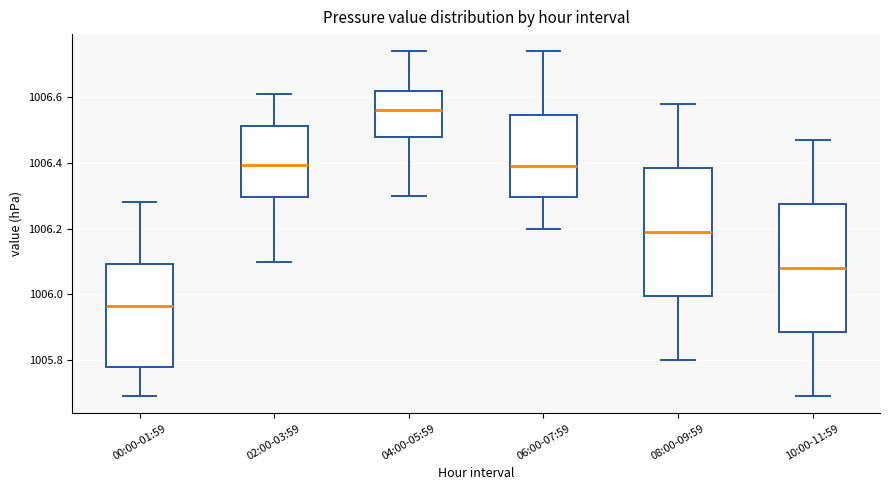

Reading left to right, transcribe this box plot: for each box, give where its median line is, the range the box spans, and where its two whiskers end, as read against the y-axis. The values are not printed on the chart, so give them approximately, as read against the axis.

00:00-01:59: median 1005.96, box 1005.78 to 1006.10, whiskers 1005.70 to 1006.28
02:00-03:59: median 1006.40, box 1006.30 to 1006.52, whiskers 1006.10 to 1006.62
04:00-05:59: median 1006.56, box 1006.48 to 1006.62, whiskers 1006.30 to 1006.74
06:00-07:59: median 1006.40, box 1006.30 to 1006.54, whiskers 1006.20 to 1006.74
08:00-09:59: median 1006.20, box 1006.00 to 1006.38, whiskers 1005.80 to 1006.58
10:00-11:59: median 1006.08, box 1005.88 to 1006.28, whiskers 1005.70 to 1006.48